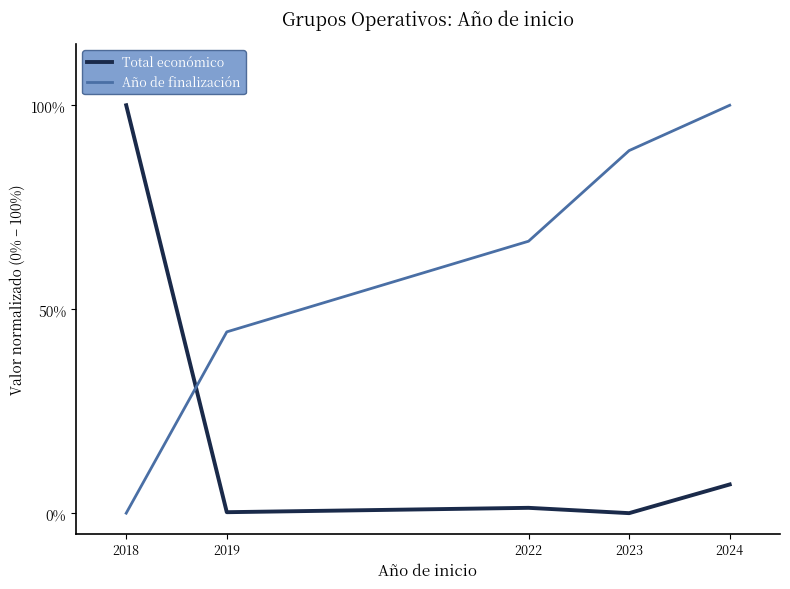

Which series has the widest spread of values?

Total económico